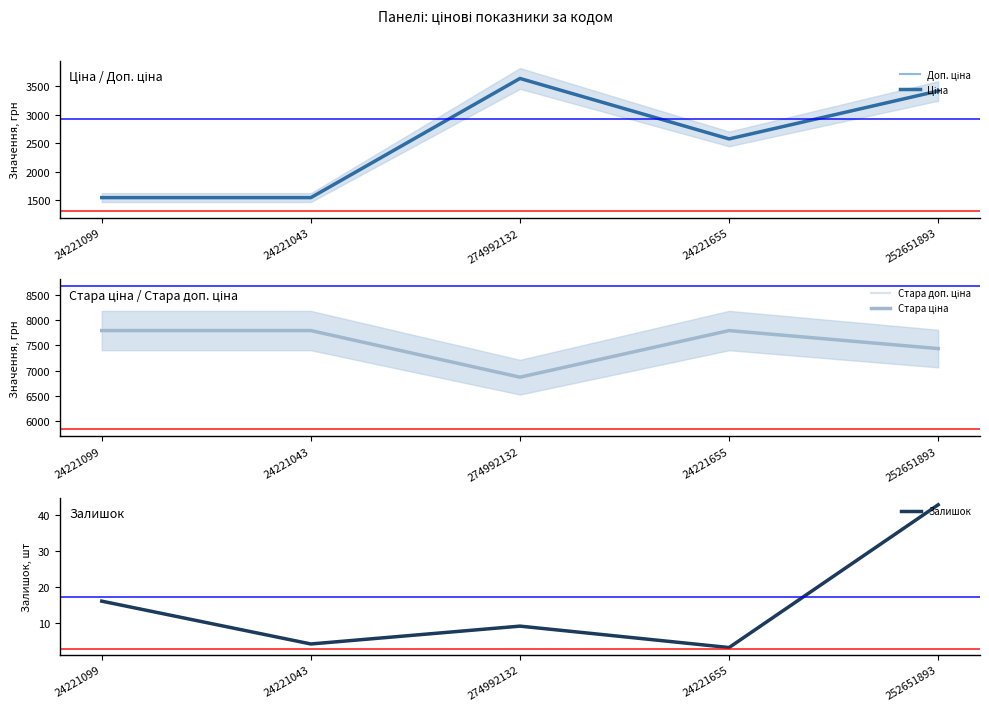

At which category does Залишок reach its first local peak?

274992132